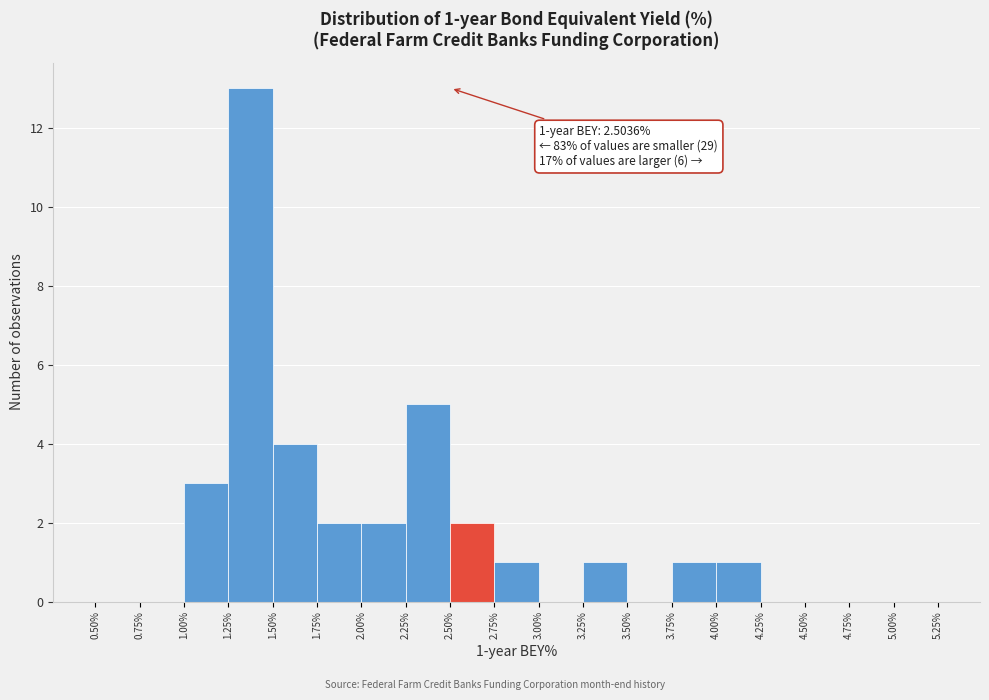

Over which range of the x-axis is the bar tallest?

1.25% to 1.50%